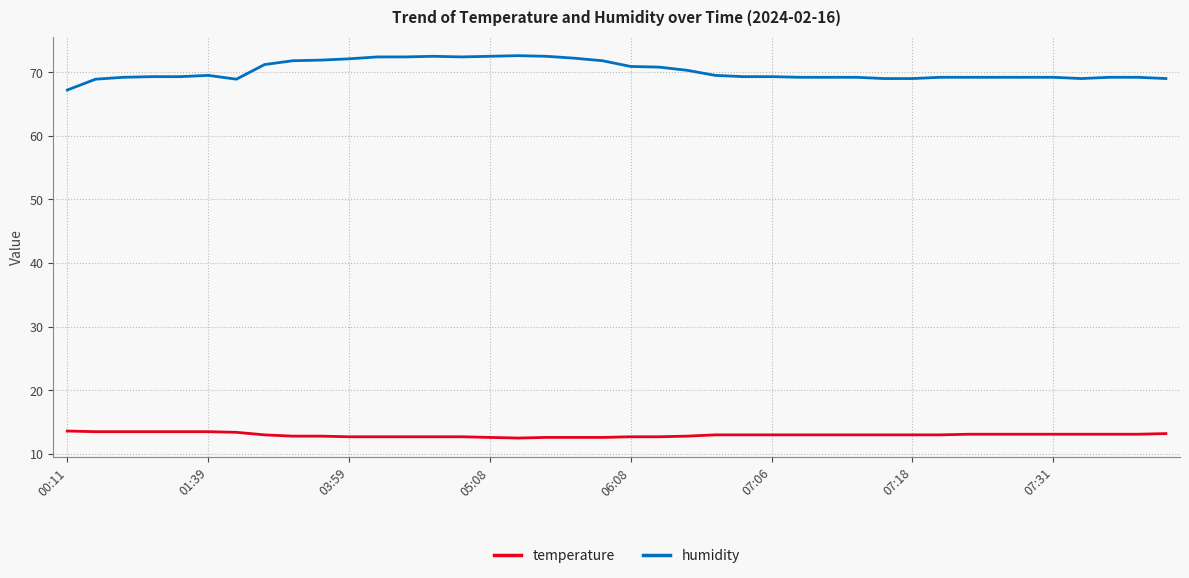

Rank the series by their maximum value, from lowest to highest.

temperature, humidity